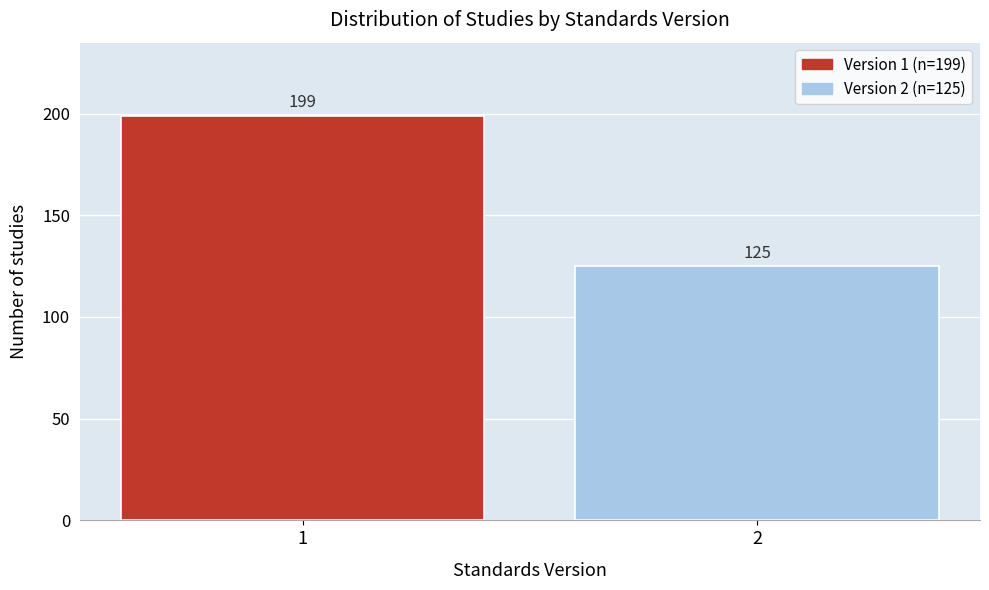

Reading left to right, extract all data points from this chart.

1=199	2=125